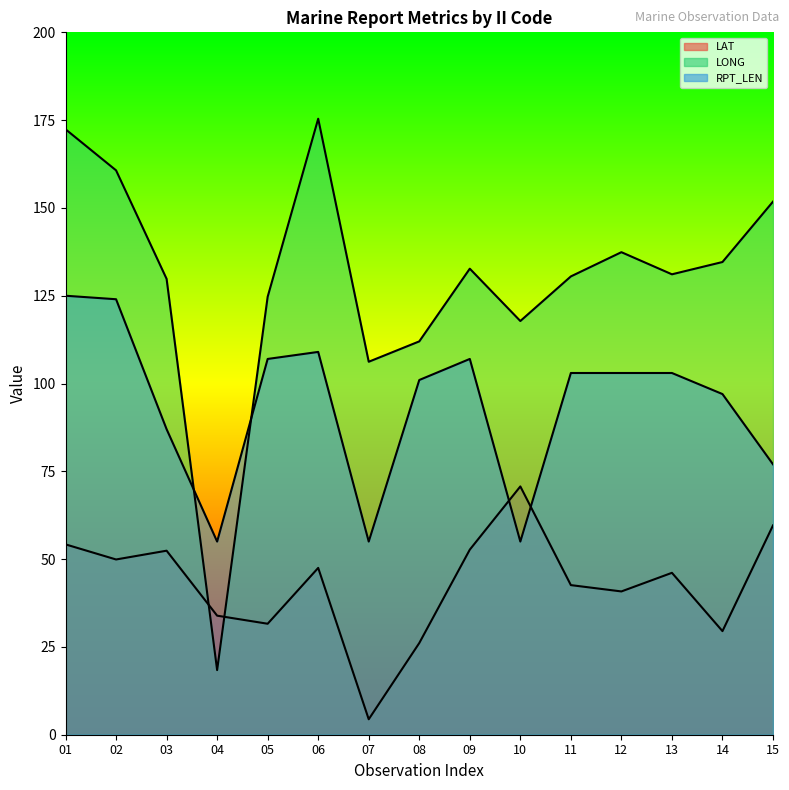

At which label is RPT_LEN closest to 90?

03